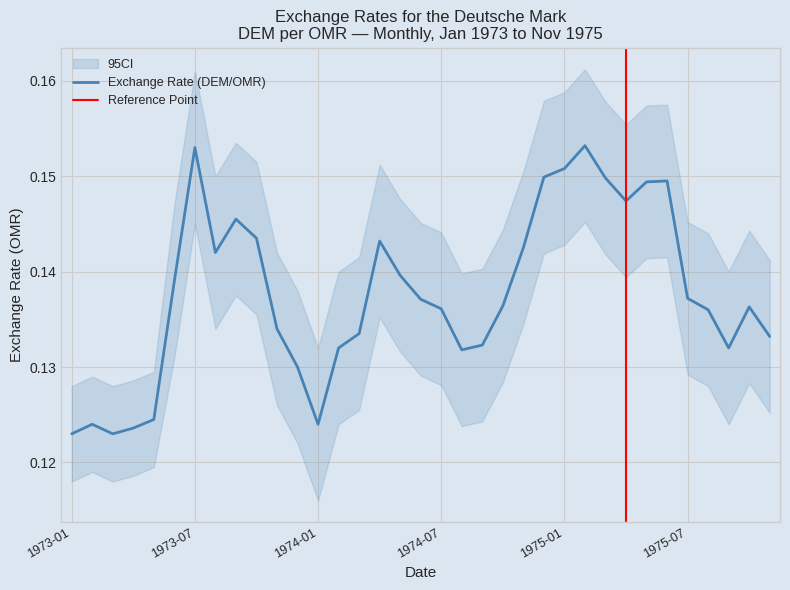

Does the chart display data point markers on the line(s)?

No